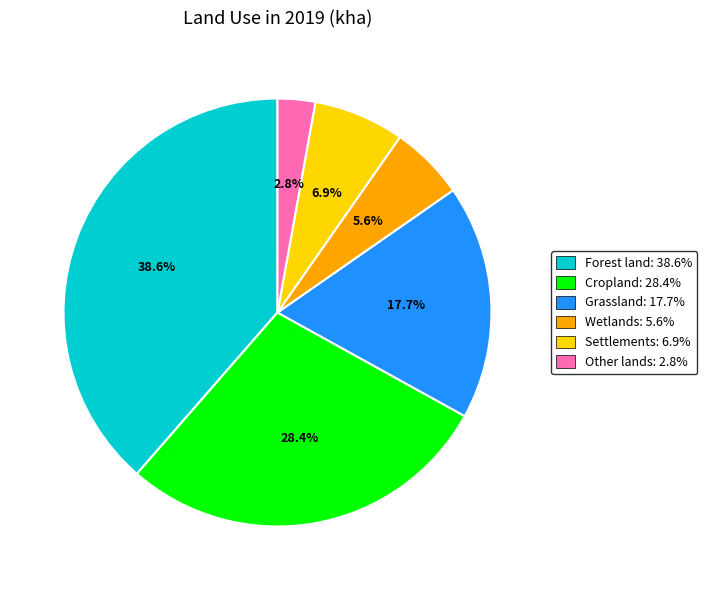

To the nearest percent, what is the average slice percentage?

17%